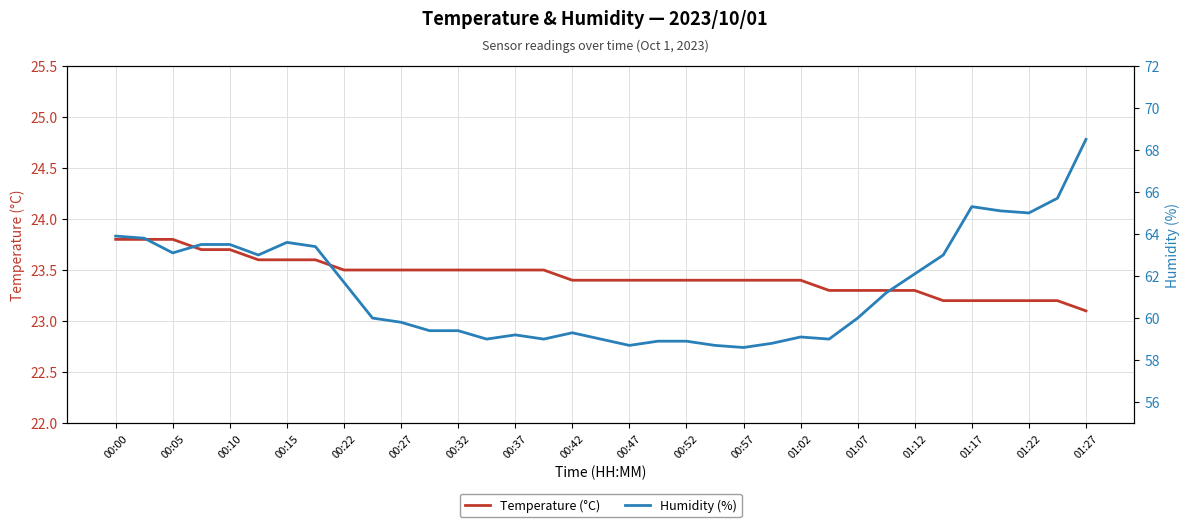

Is it true that Temperature (°C) equals 23.3 at 25?

True